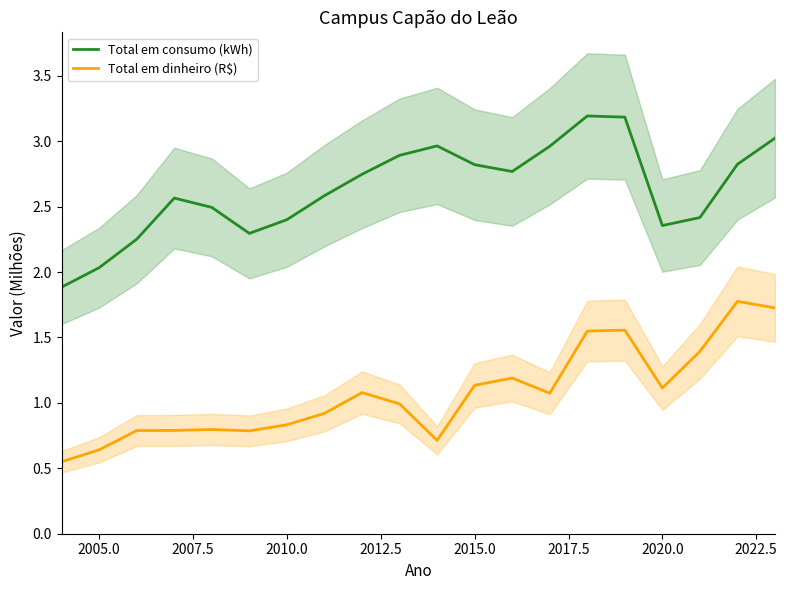

What is the highest value of the Total em dinheiro (R$) series?

1.8